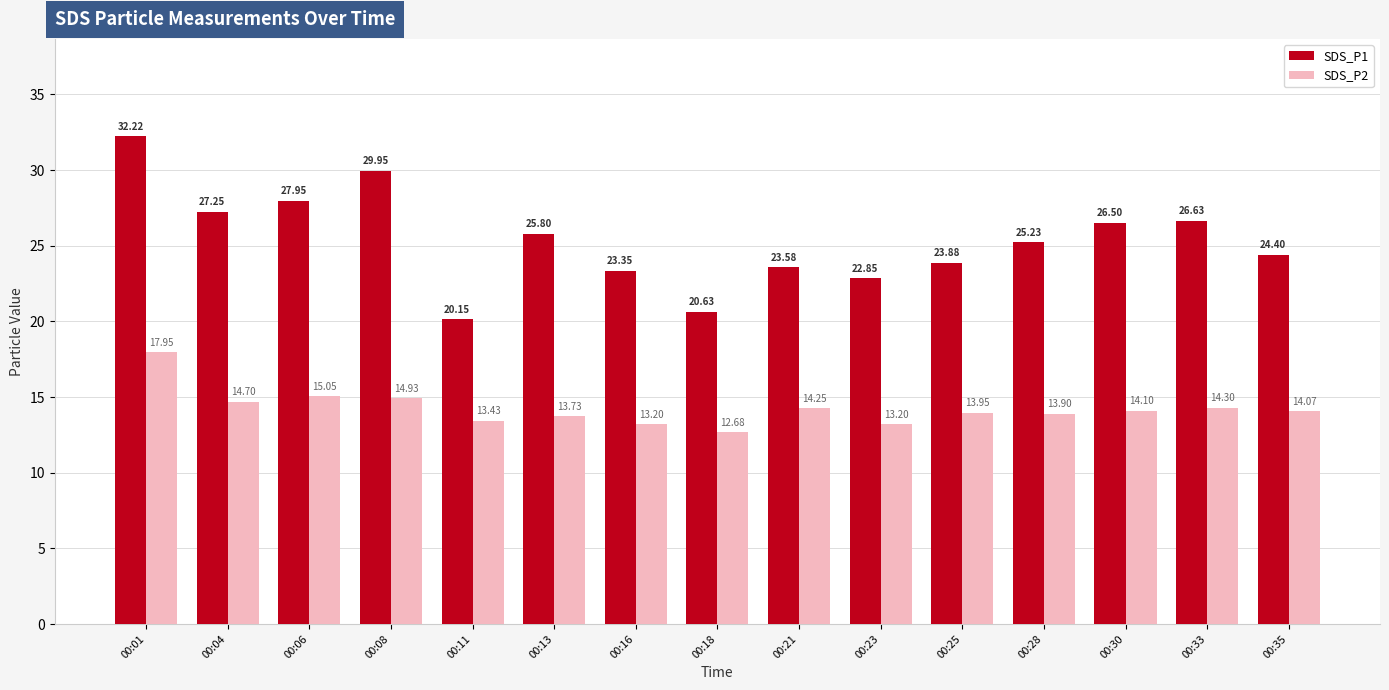

Which series has the widest spread of values?

SDS_P1